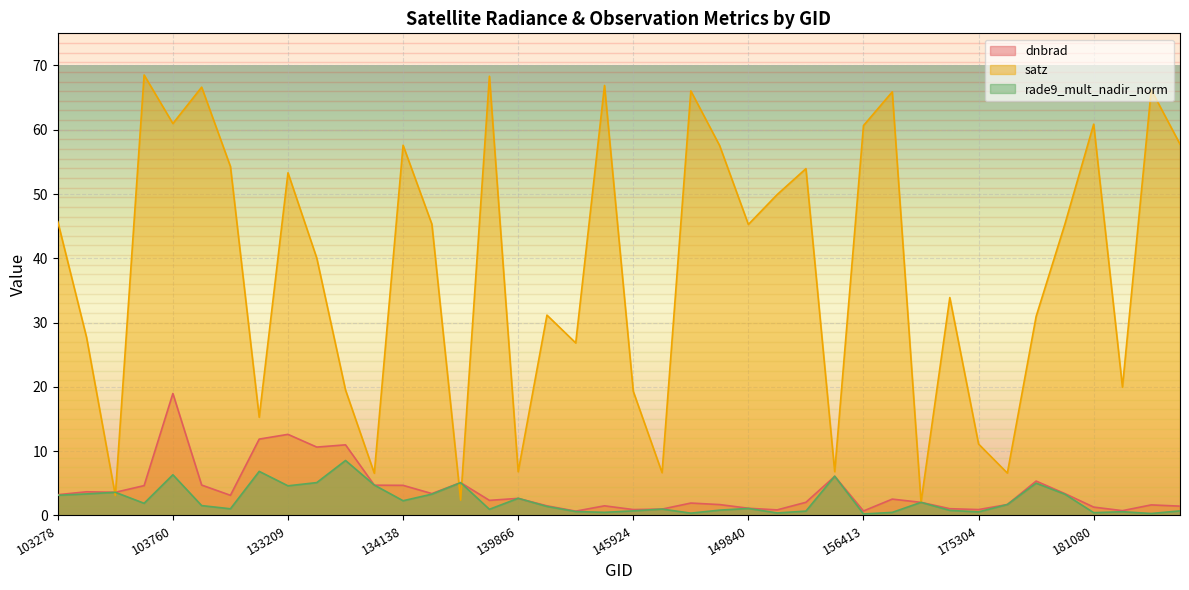

Is the value of dnbrad at 133209 greater than the value of satz at 133584?

No